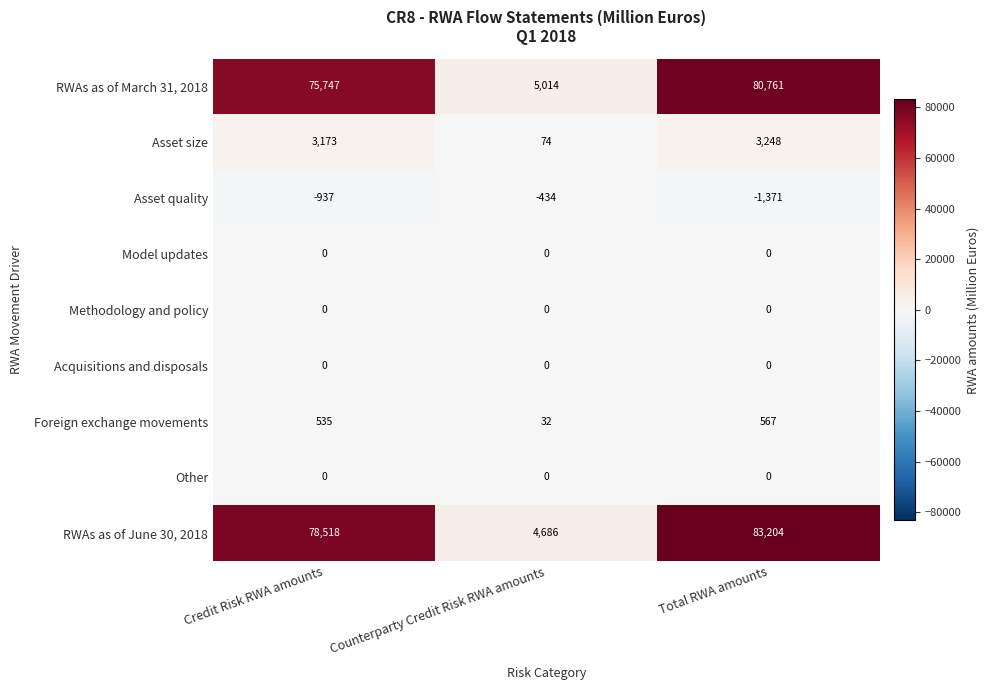

Reading right to left, what are all the values shown in this chart?

RWAs as of March 31, 2018: 80761	5014	75747
Asset size: 3248	74	3173
Asset quality: -1371	-434	-937
Model updates: 0	0	0
Methodology and policy: 0	0	0
Acquisitions and disposals: 0	0	0
Foreign exchange movements: 567	32	535
Other: 0	0	0
RWAs as of June 30, 2018: 83204	4686	78518